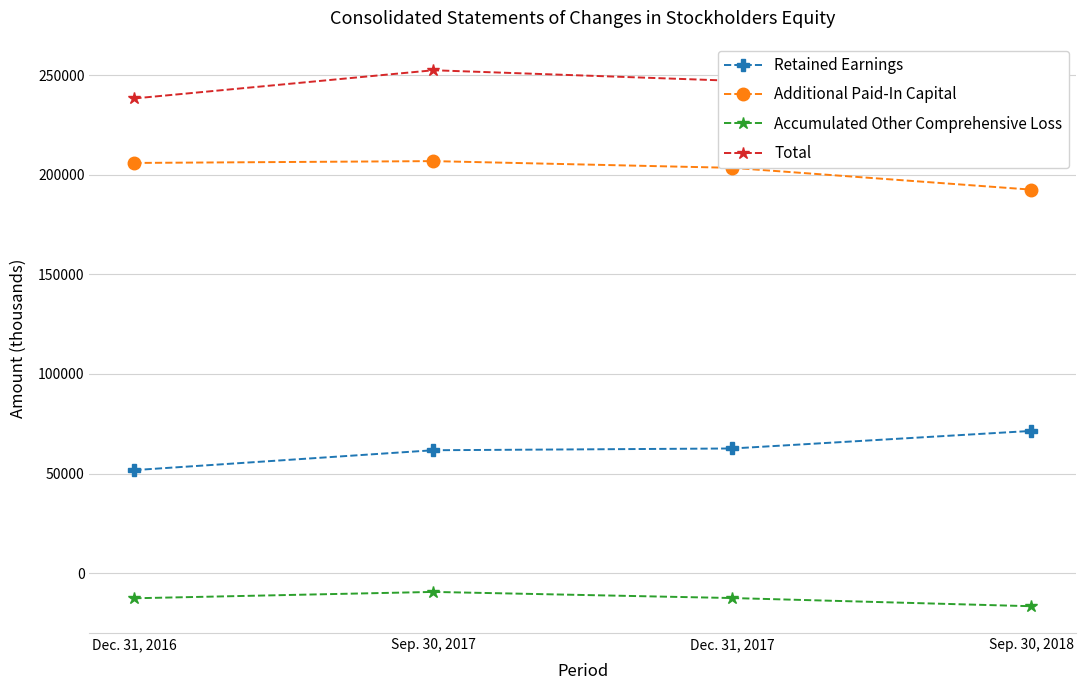

Is it true that Total equals 241285 at Sep. 30, 2018?

True